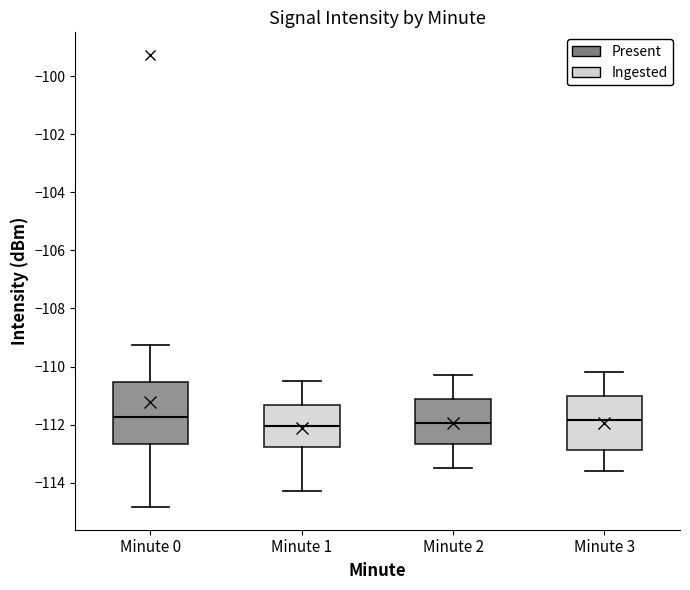

Where does the lower whisker of the box for Minute 3 end on the y-axis? The values are not printed on the chart, so give them approximately, as read against the axis.

-113.6